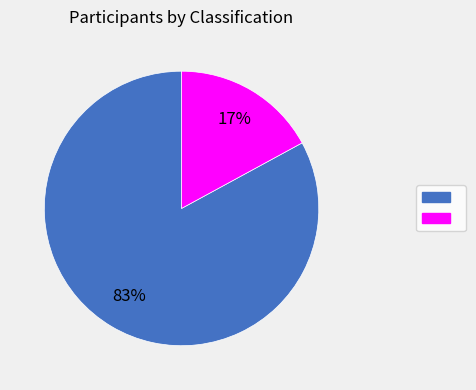

Is there any slice that represents more than half of the pie?

Yes